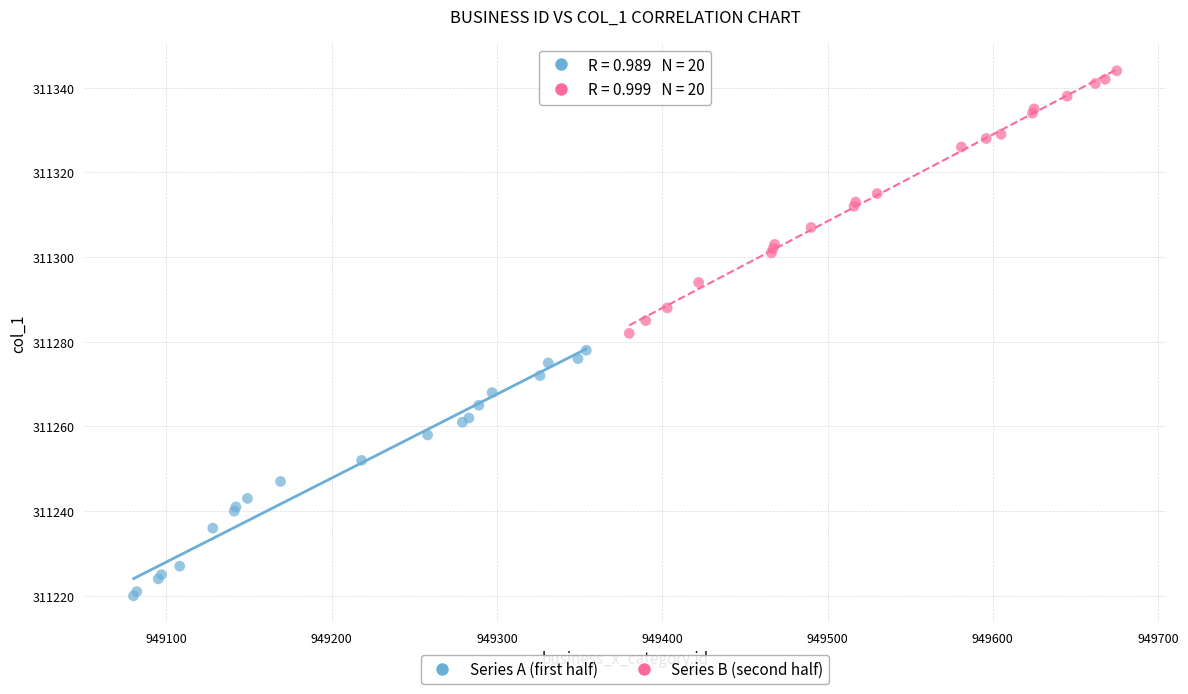

Which series has the largest Y range (max minus min)?

Series B (second half)